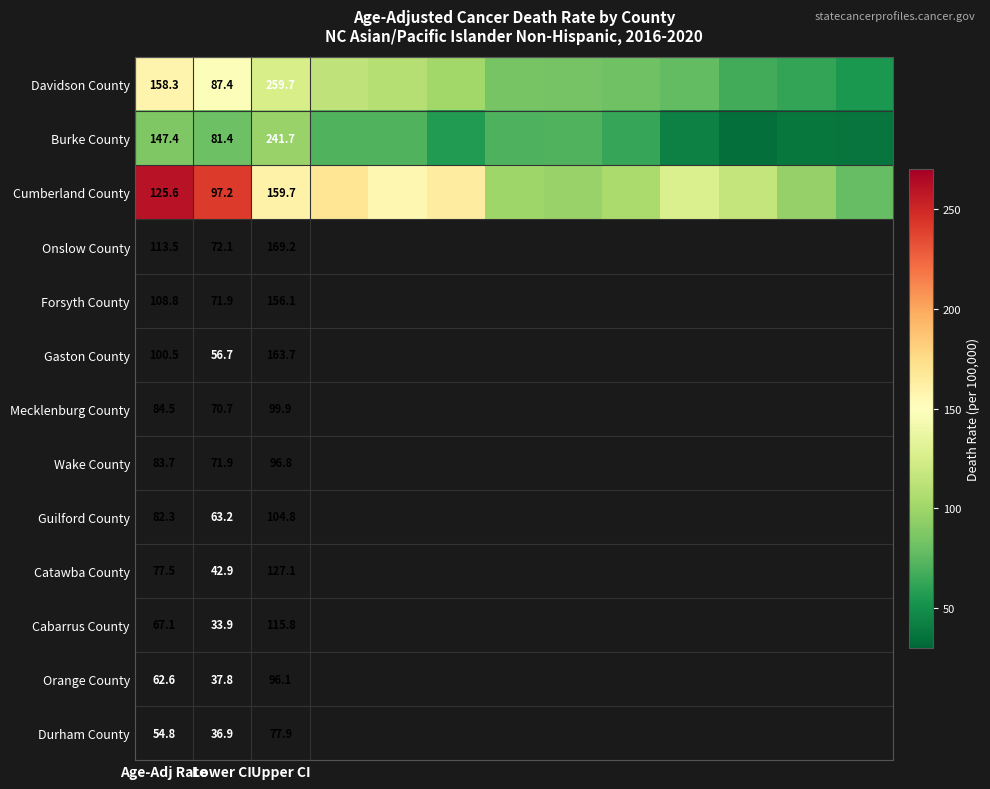

The value of Burke County at Lower CI is 81.4. True or false?

True